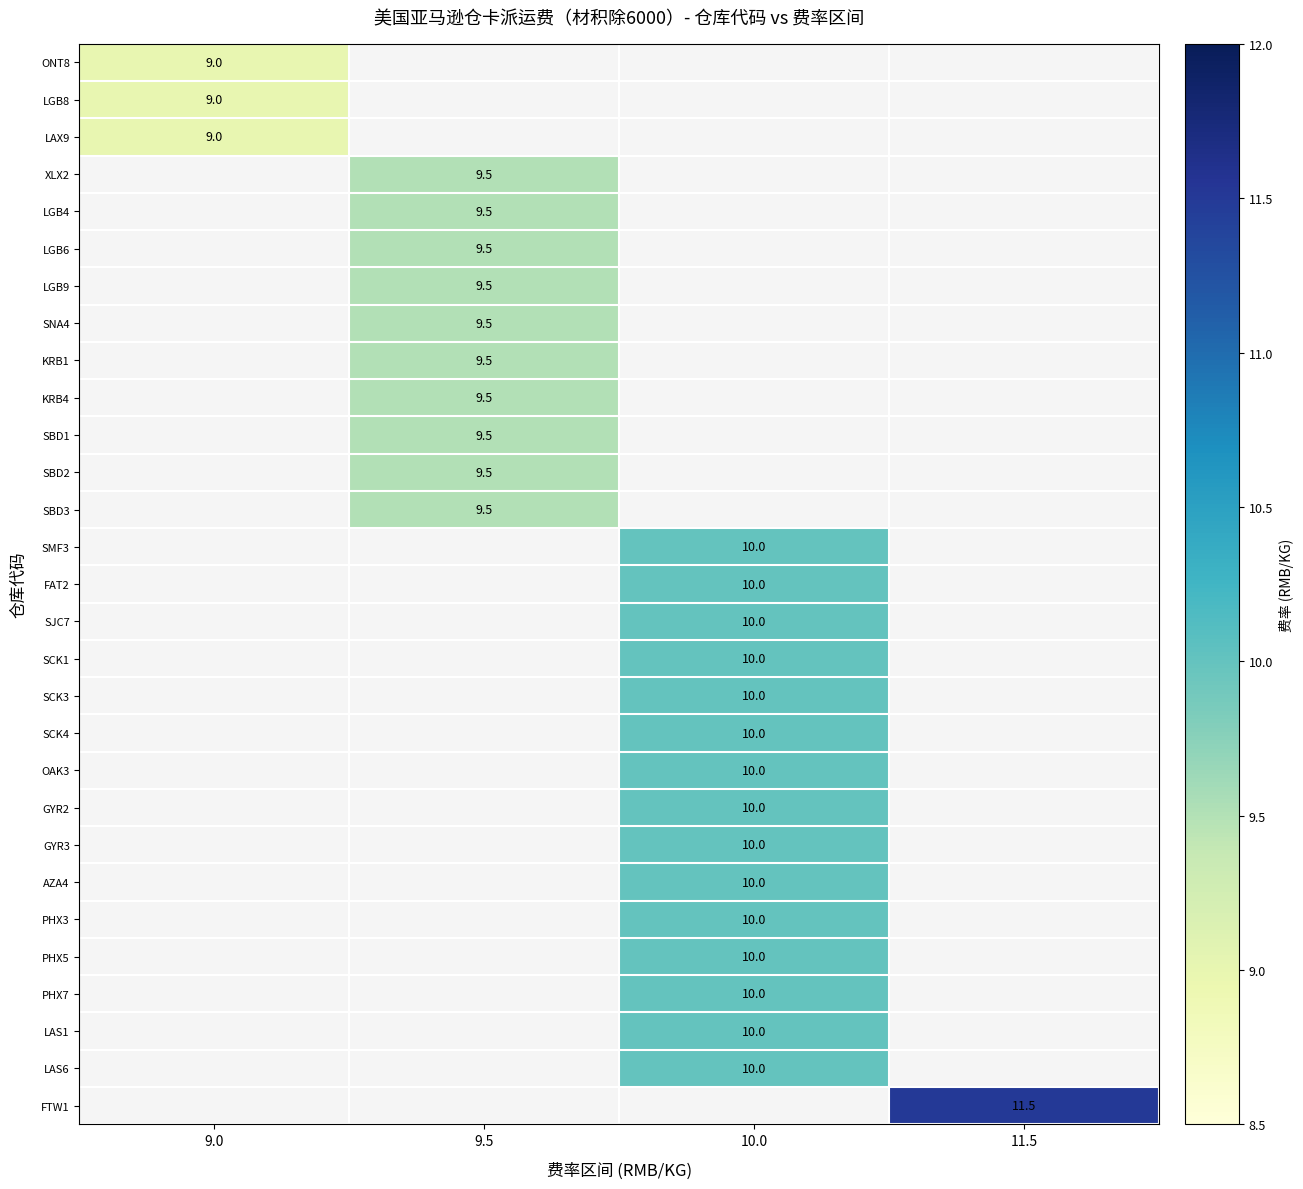

Is it true that SBD1 equals 4.5 at 9.5?

False